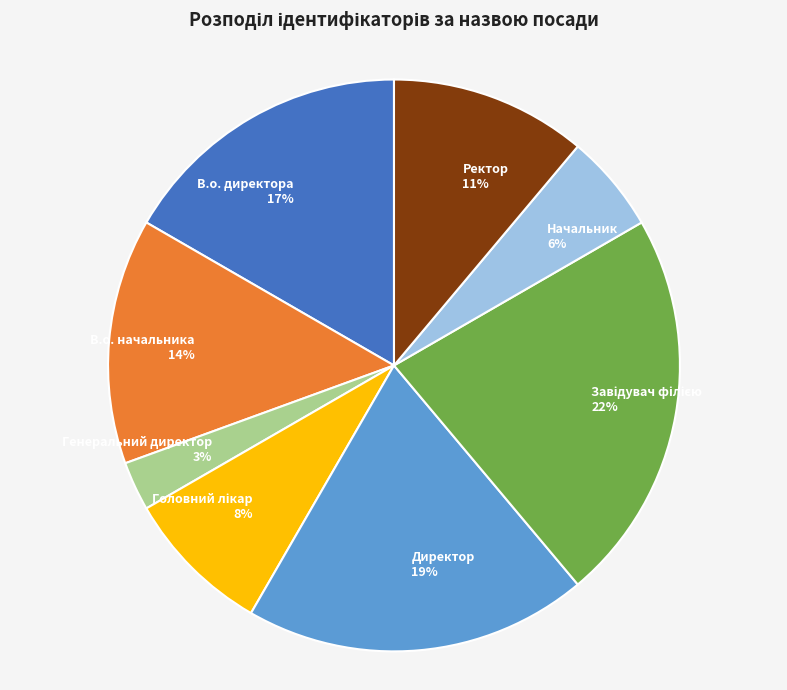

Approximately how many times larger is the value at В.о. директора compared to В.о. начальника?

1.2